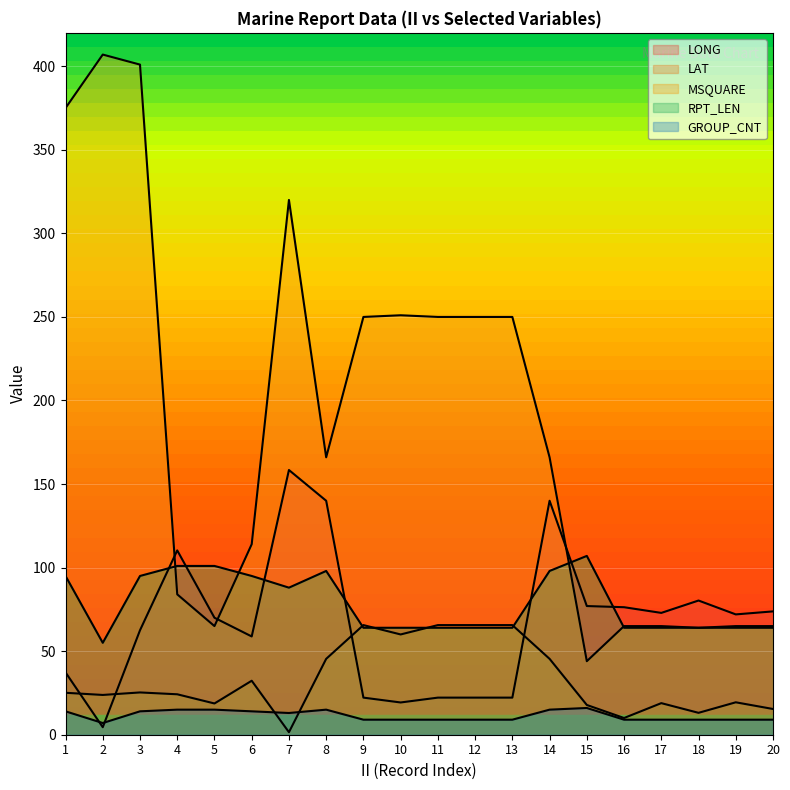

Reading left to right, what are all the values shown in this chart?

LONG: 37.3	4.5	62.5	110.3	70.0	58.8	158.4	140.0	22.2	19.3	22.2	22.2	22.2	140.0	77.0	76.3	72.9	80.3	72.0	73.8
LAT: 25.1	23.8	25.3	24.2	18.7	32.3	1.5	45.4	65.6	60.0	65.6	65.6	65.6	45.4	17.8	10.0	18.9	13.1	19.4	15.4
MSQUARE: 375.0	407.0	401.0	84.0	65.0	114.0	320.0	166.0	250.0	251.0	250.0	250.0	250.0	166.0	44.0	65.0	65.0	64.0	65.0	65.0
RPT_LEN: 95.0	55.0	95.0	101.0	101.0	95.0	88.0	98.0	64.0	64.0	64.0	64.0	64.0	98.0	107.0	64.0	64.0	64.0	64.0	64.0
GROUP_CNT: 14.0	7.0	14.0	15.0	15.0	14.0	13.0	15.0	9.0	9.0	9.0	9.0	9.0	15.0	16.0	9.0	9.0	9.0	9.0	9.0